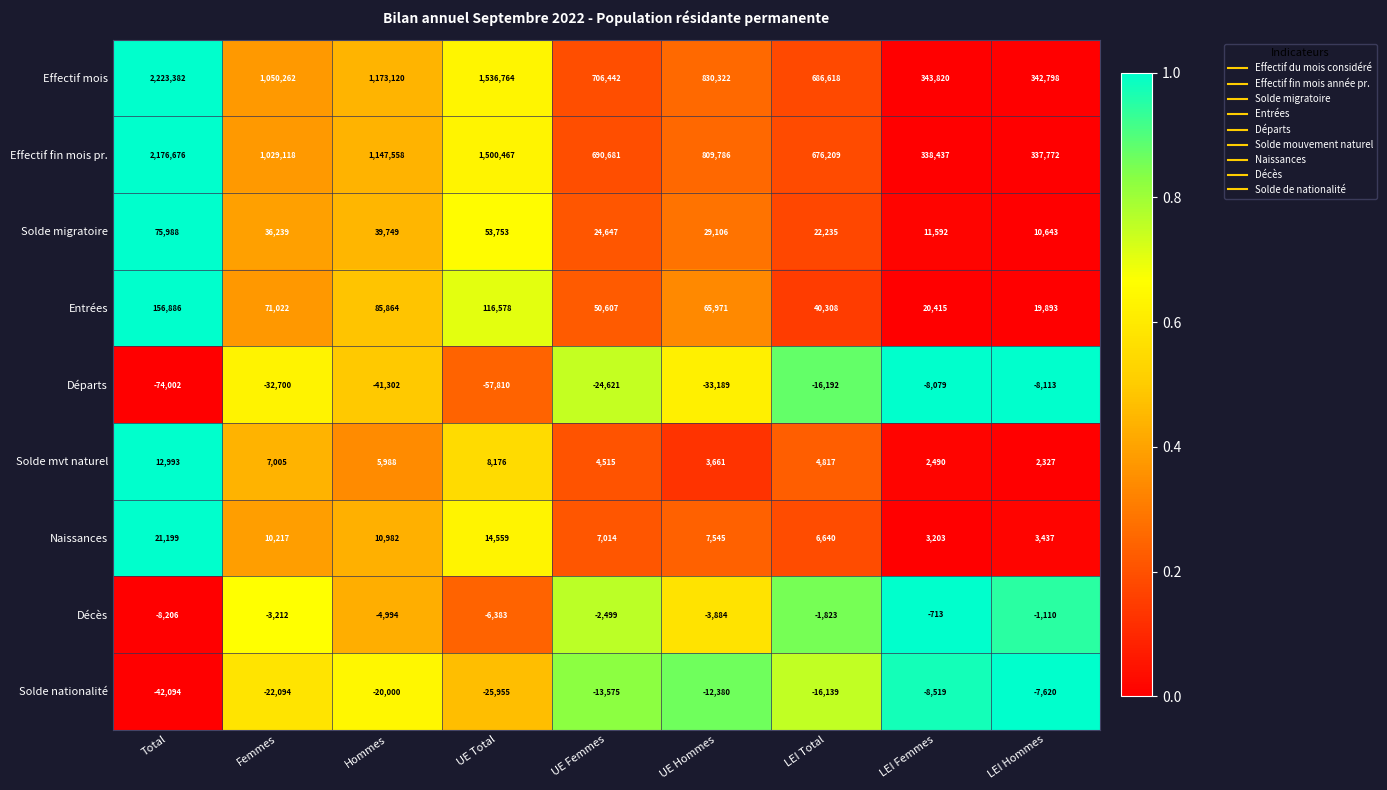

Which series has the largest range (max minus min)?

Effectif mois